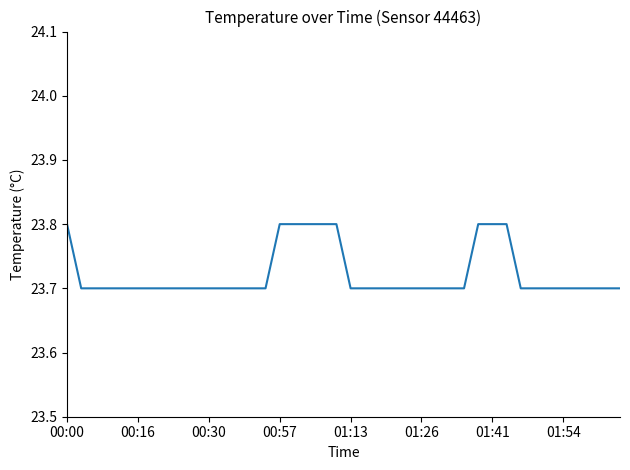

What is the maximum value shown in the chart?

23.8